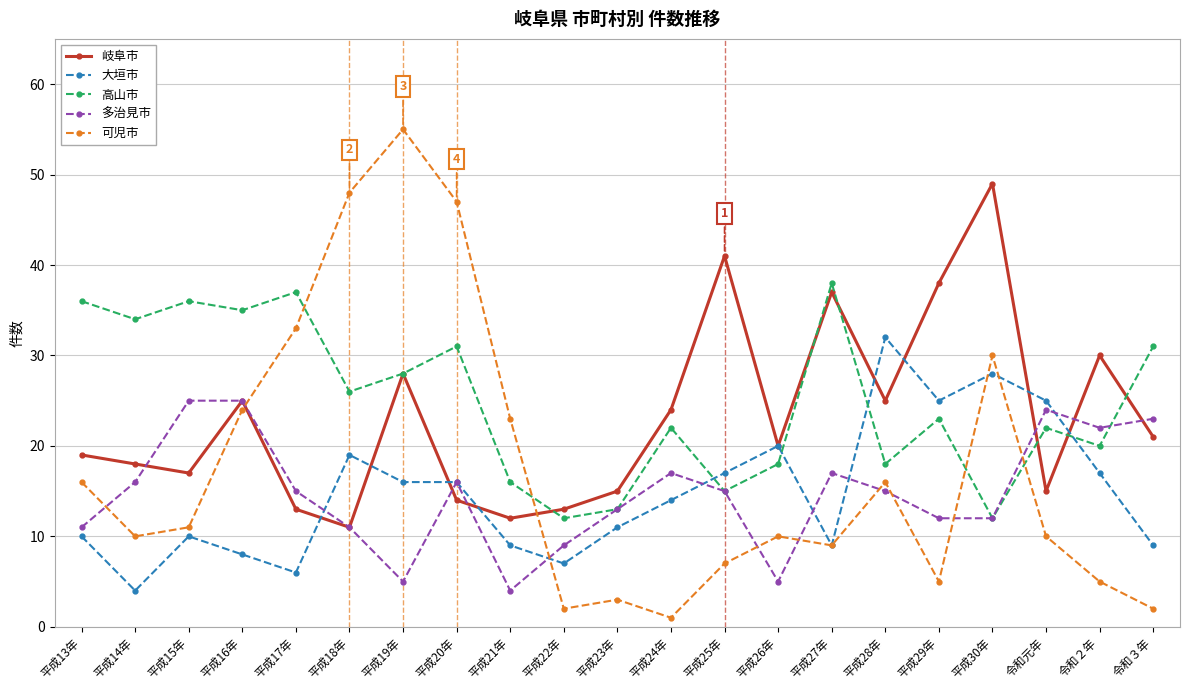

What is the sum of all 多治見市 values?

312